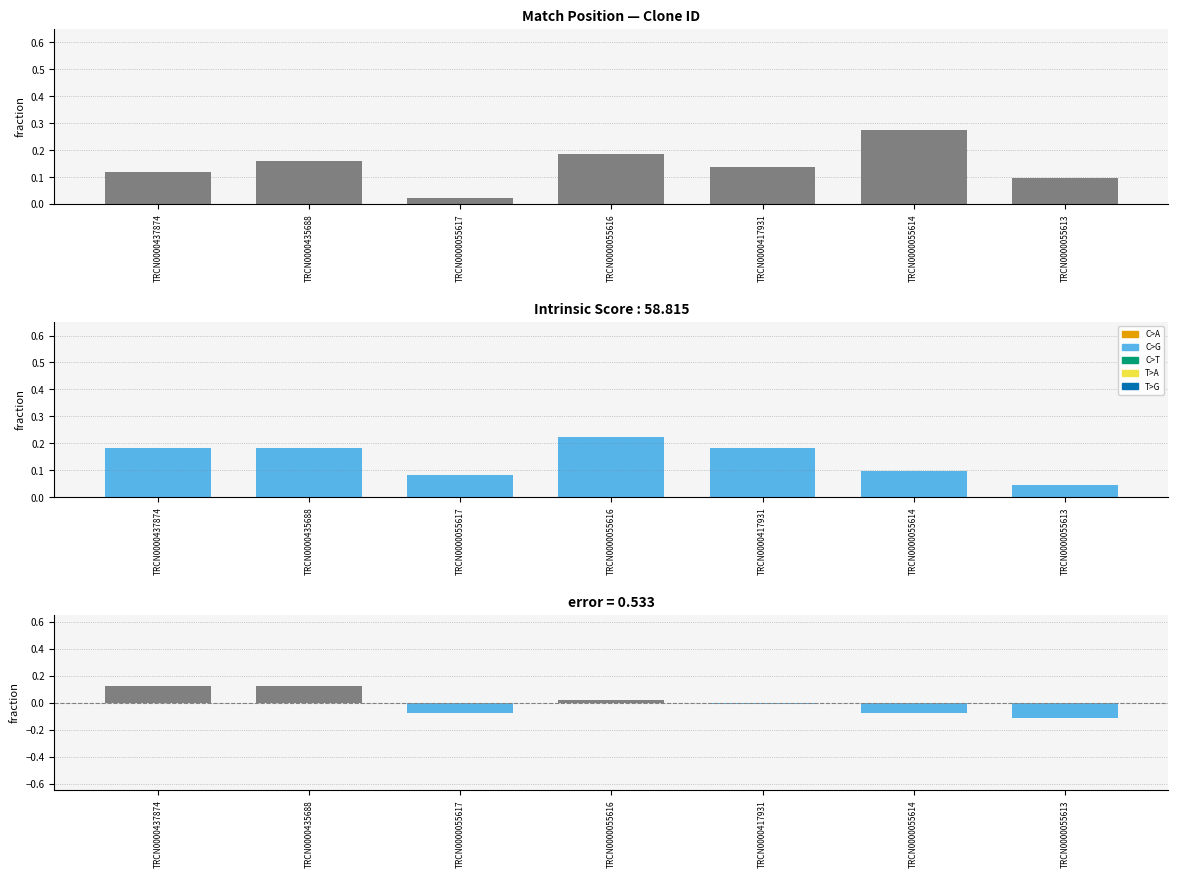

How many values in the Adjusted Score diff series exceed 0?

3